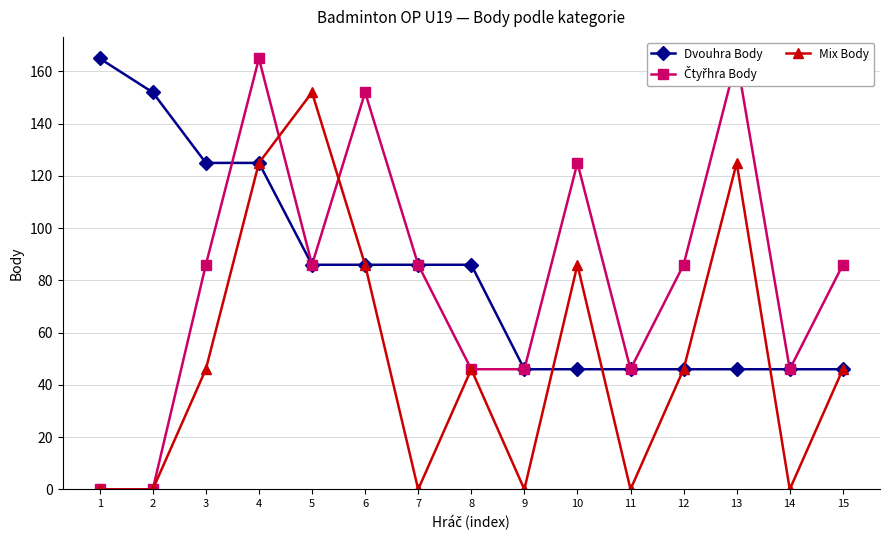

Which category has the highest value across all series?

1